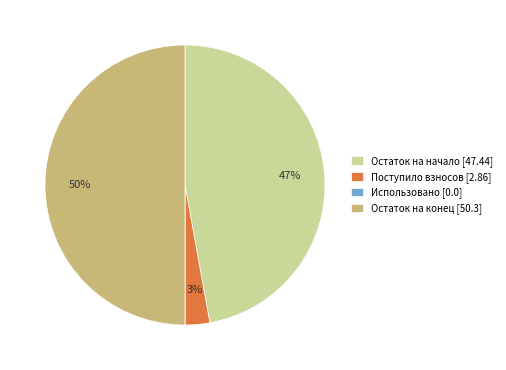

Is Поступило взносов [2.86] the majority of the pie?

No